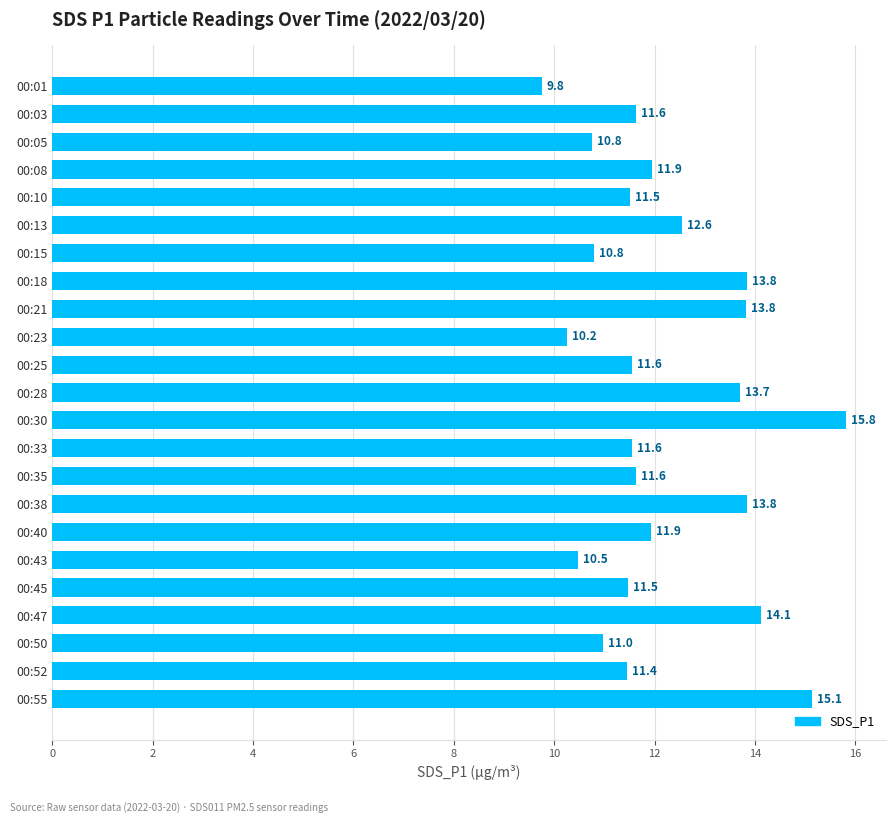

Between 00:18 and 00:10, which is larger?

00:18